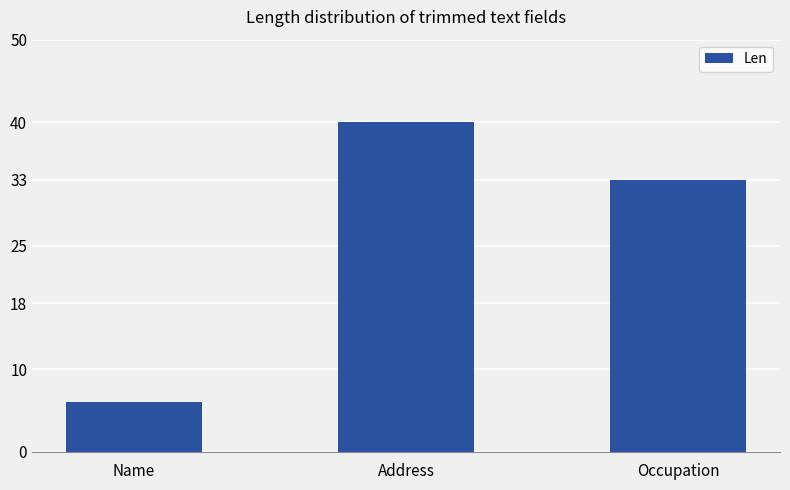

At which category does the chart reach its minimum across all series?

Name